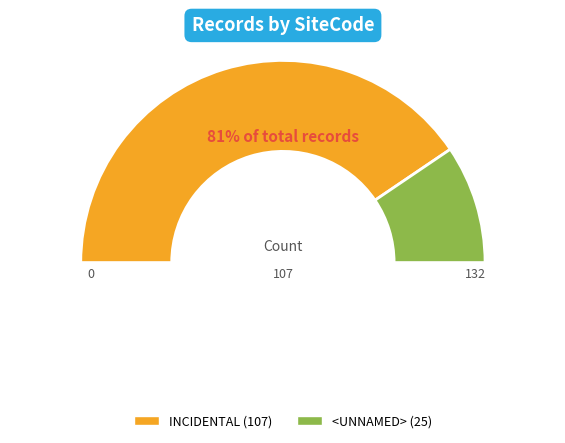

Which slice is the smallest?

<UNNAMED>